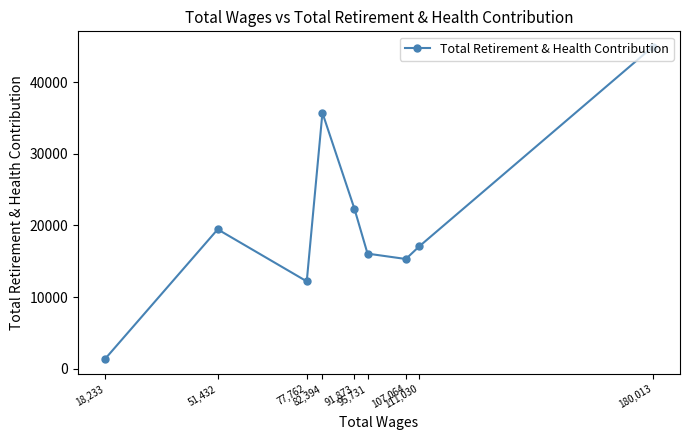

Is it true that the value at 51,432 is 19454?

True